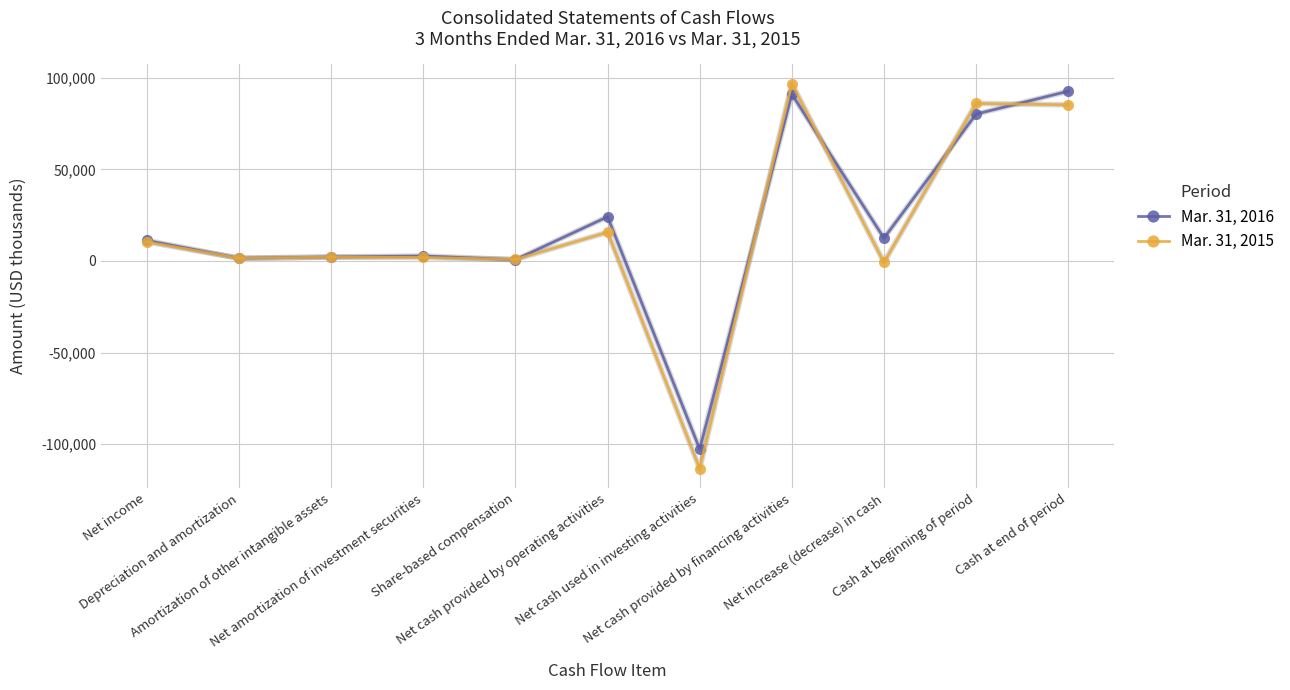

At which category is the sum across all series the highest?

Net cash provided by financing activities